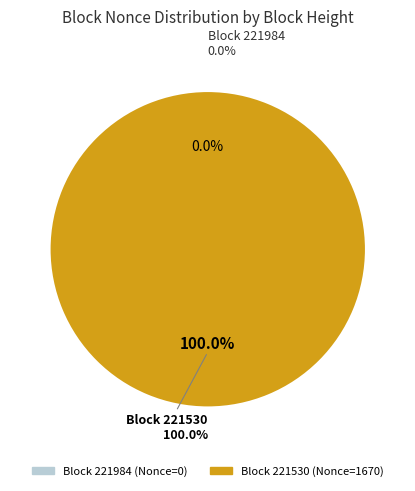

Count the number of slices in the pie.

2